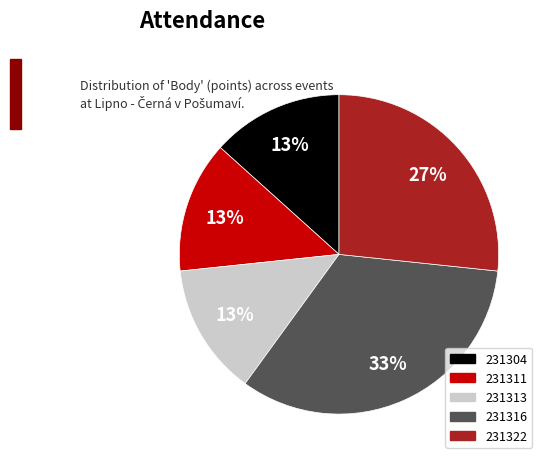

To the nearest percent, what is the difference between the largest and smallest slice percentages?

20%